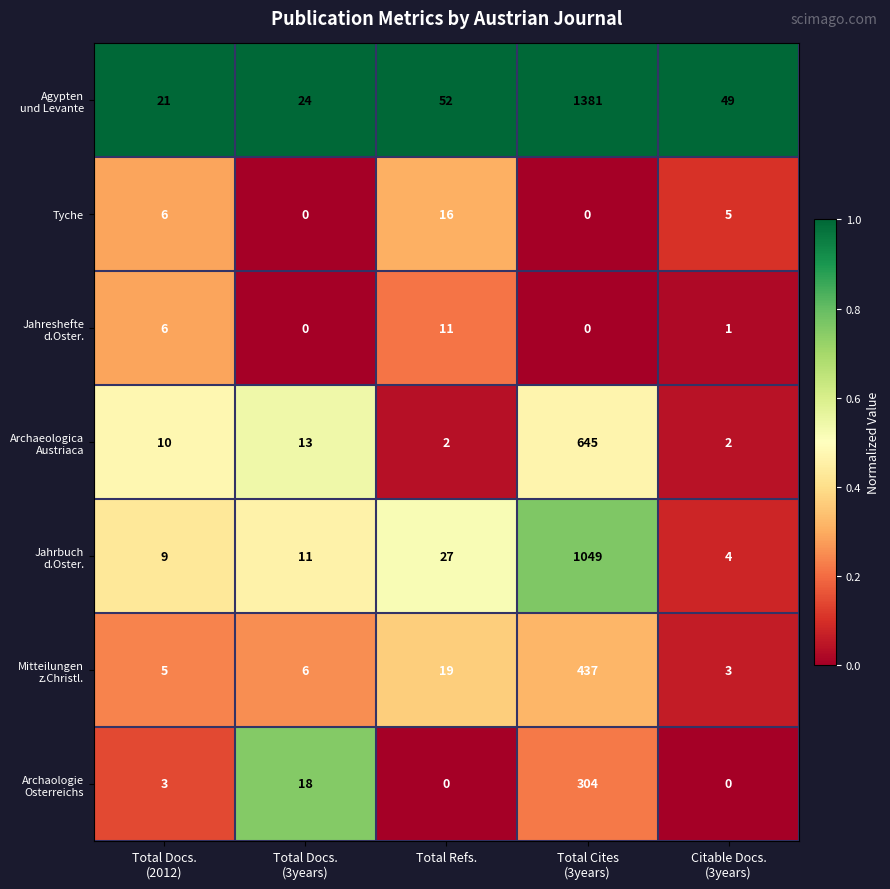

How many series are shown in this chart?

7